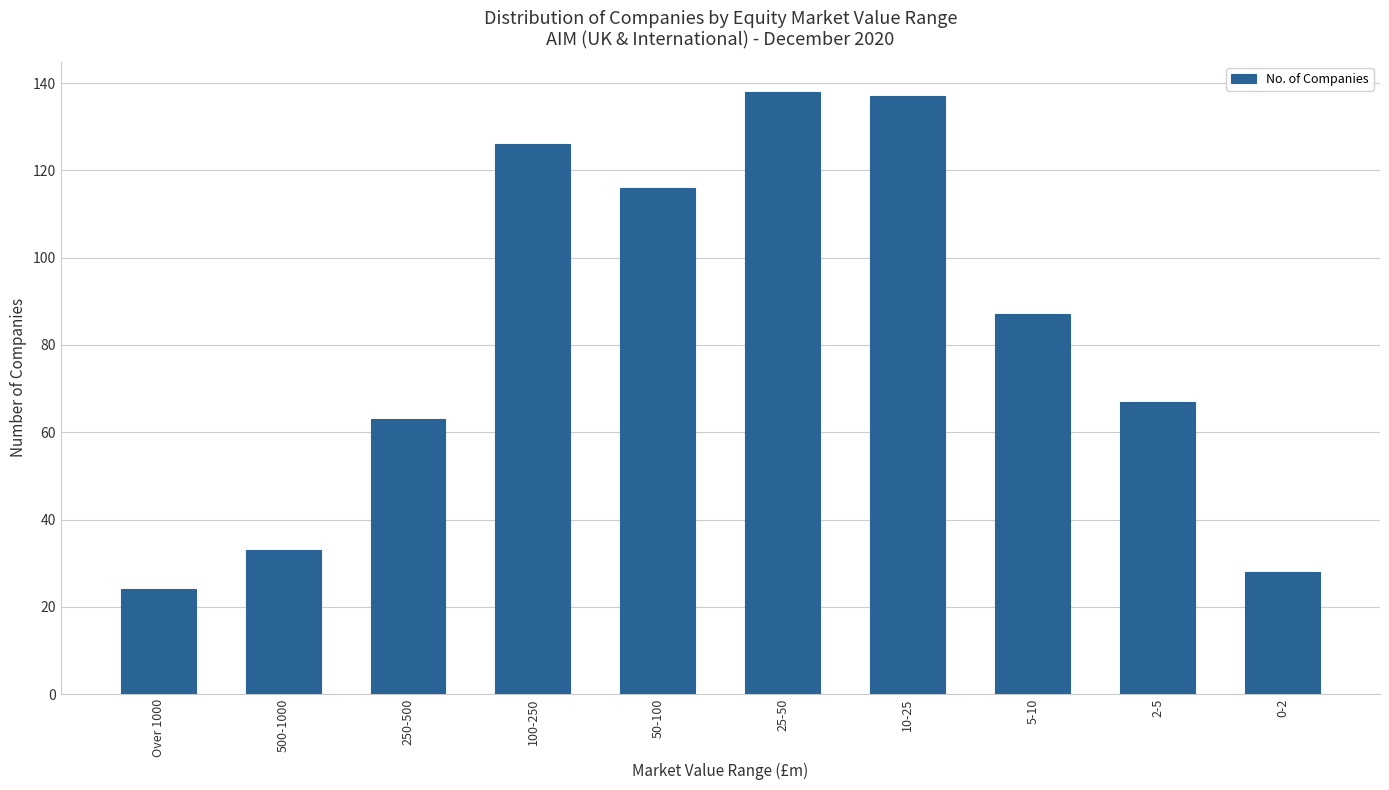

Where does the data first go above 87?

100-250